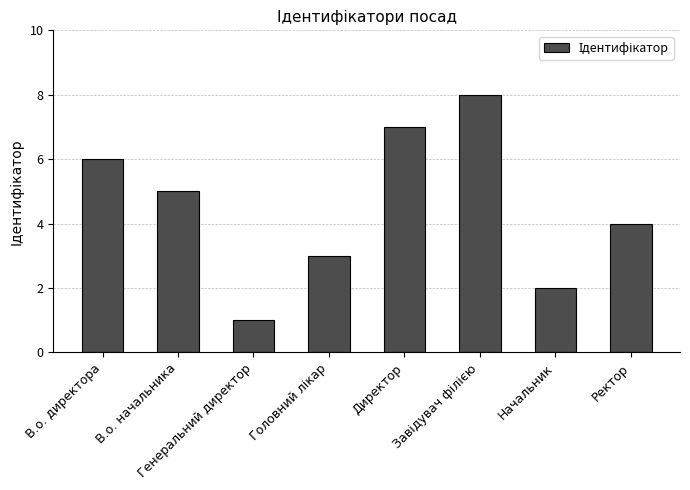

How many values are between 3 and 7?

5